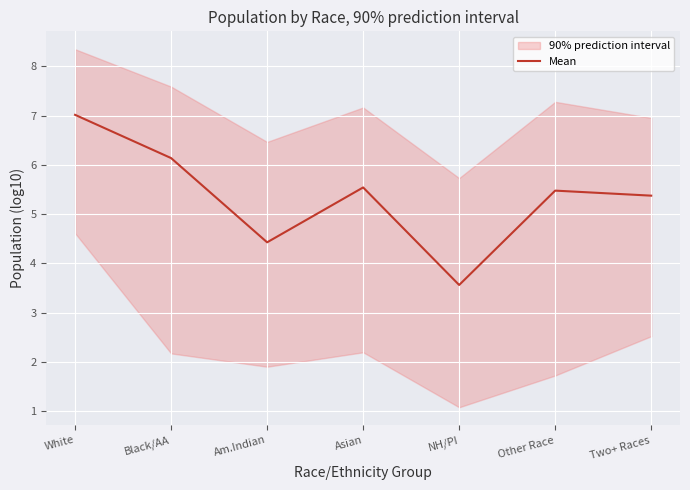

List the labels in order of value, largest first.

White, Black/AA, Asian, Other Race, Two+ Races, Am.Indian, NH/PI